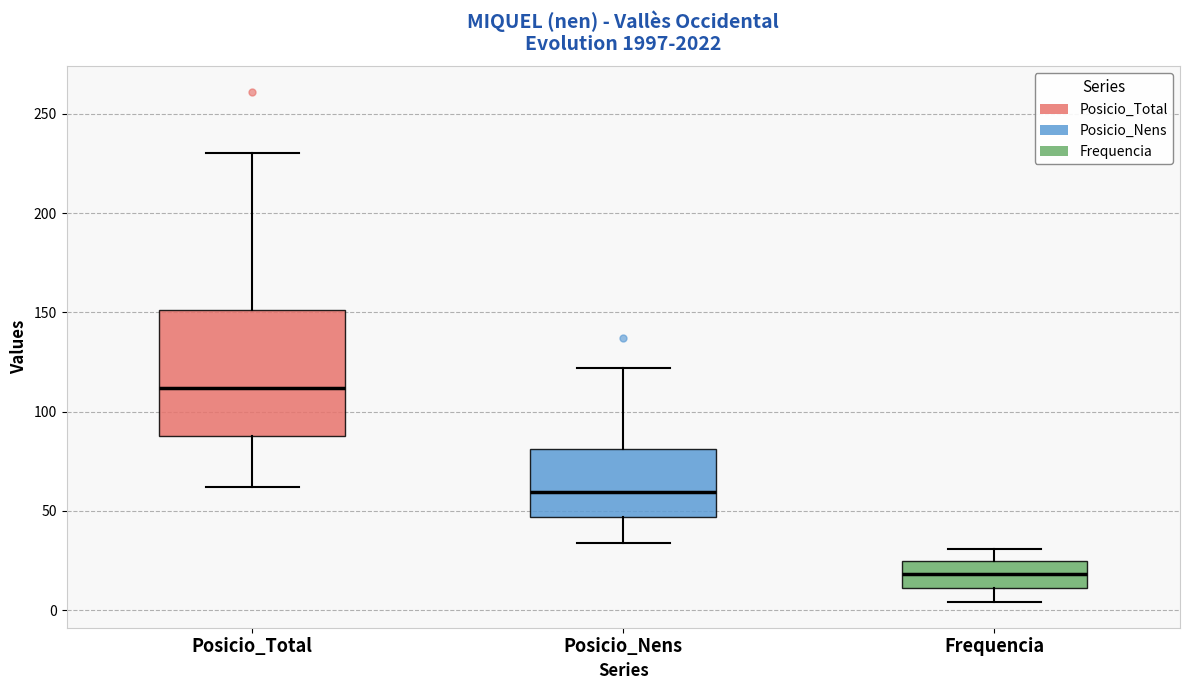

Which box's median line is the highest?

Posicio_Total